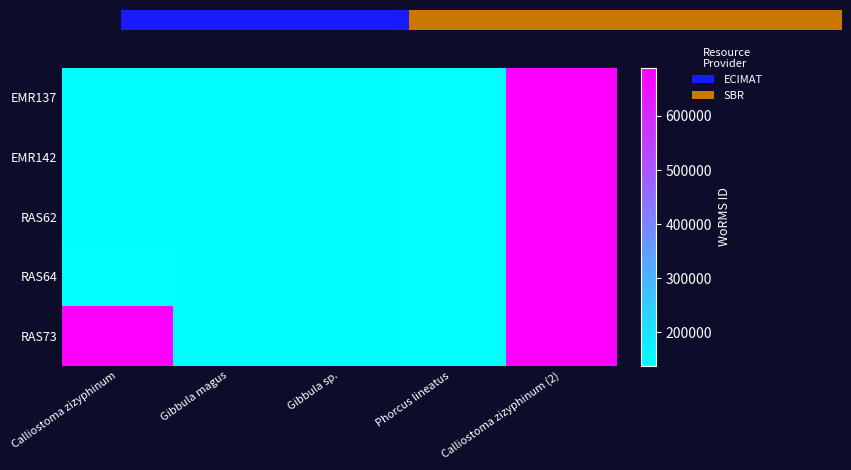

Rank the series at Gibbula sp. from lowest to highest value.

EMR137, EMR142, RAS62, RAS64, RAS73